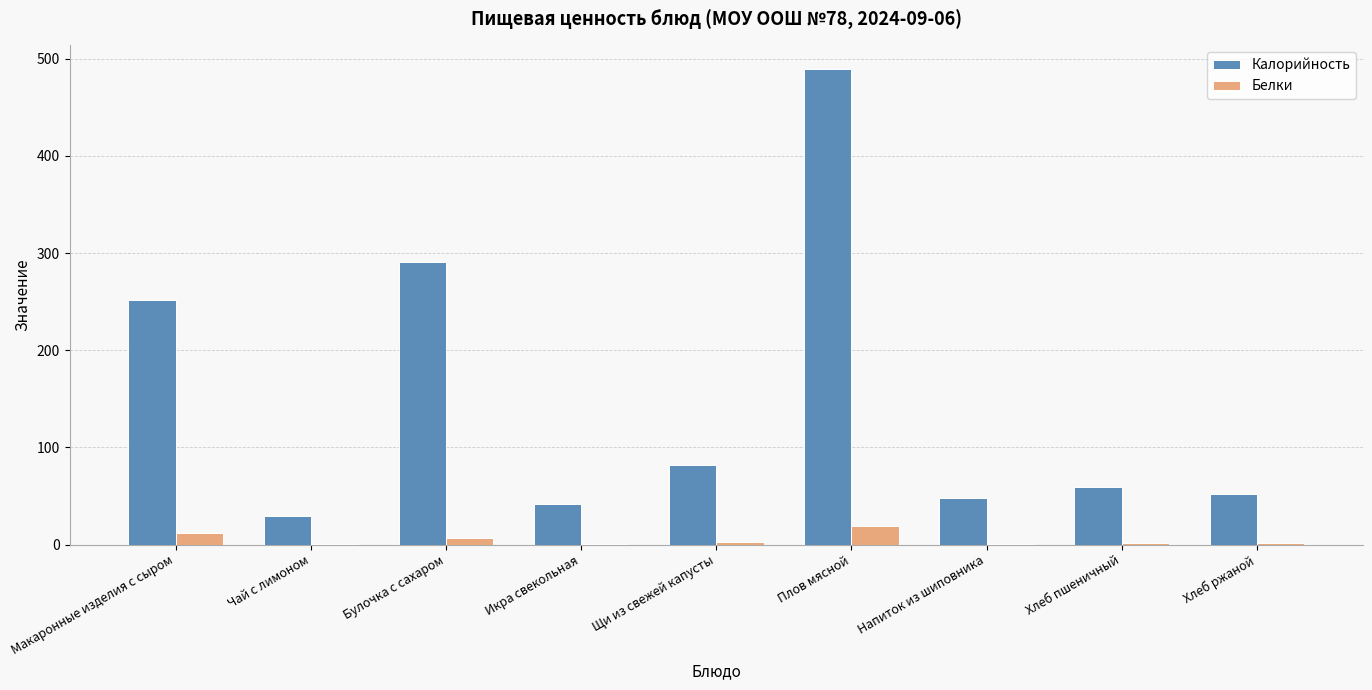

The Белки series shows 11.7 at Макаронные изделия с сыром. True or false?

True